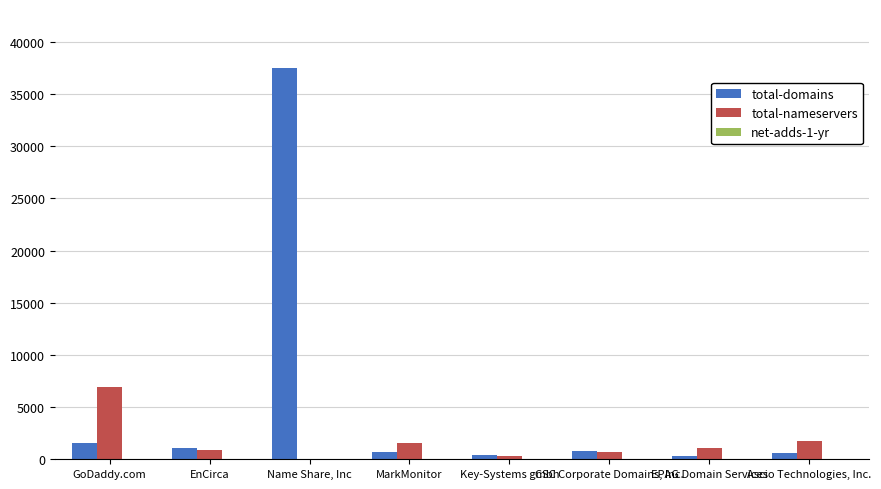

True or false: total-nameservers has a value of 6920 at GoDaddy.com.

True